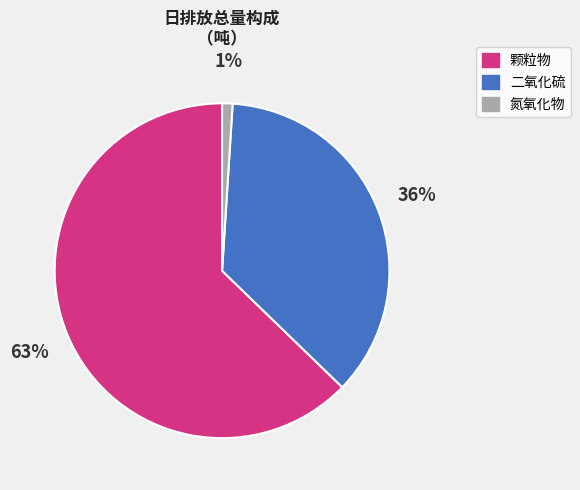

To the nearest percent, what is the combined percentage of 氮氧化物 and 二氧化硫?

37%